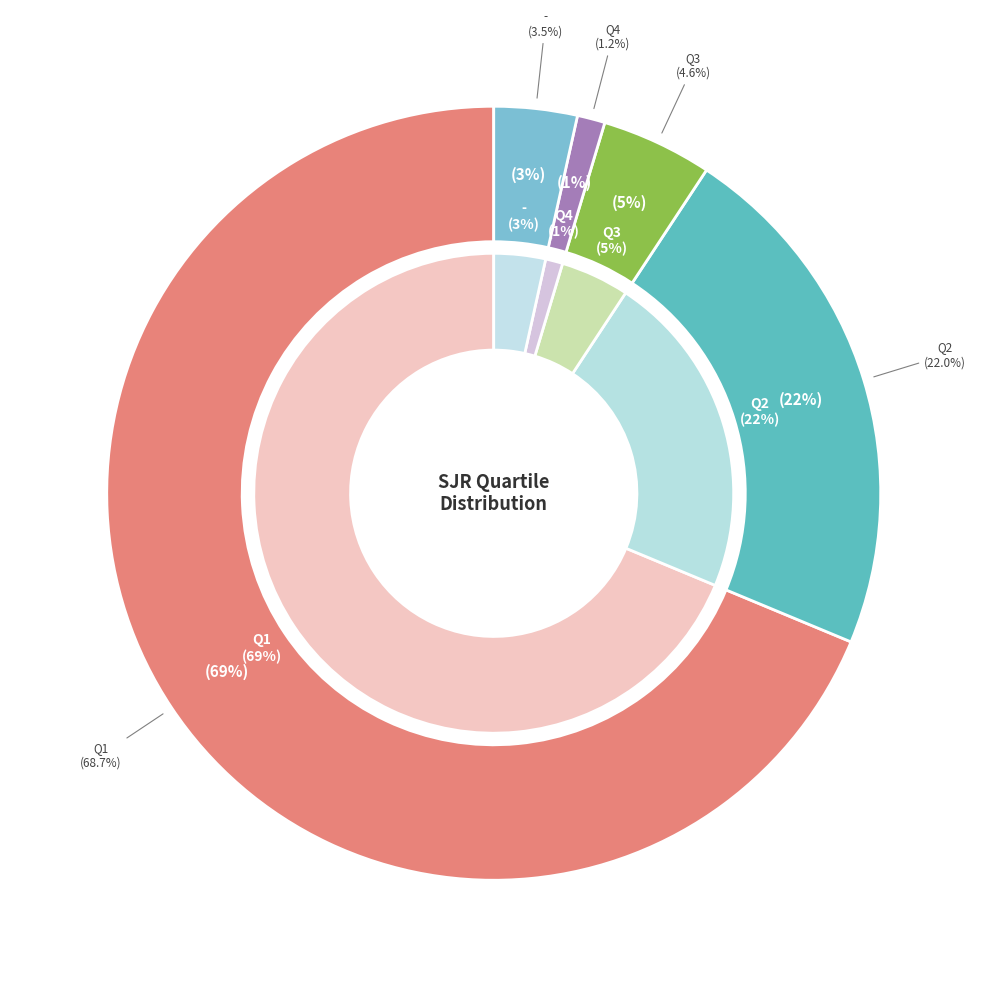

The Q3 slice represents 5% of the pie. True or false?

True